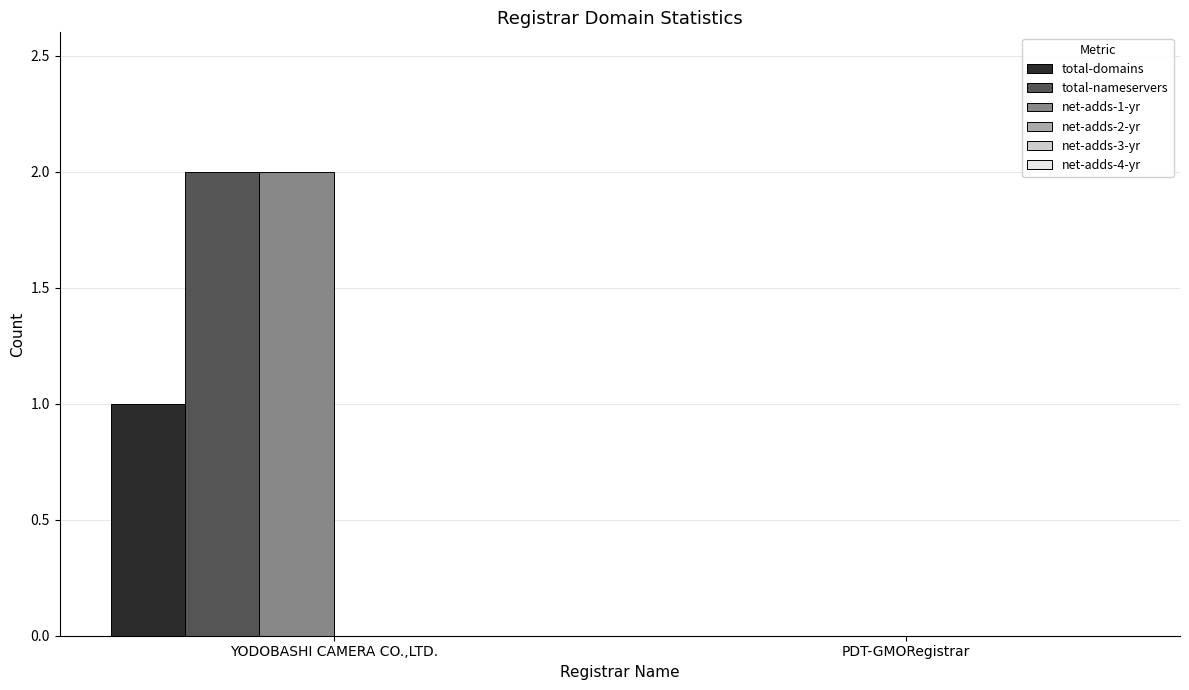

Reading right to left, list all the values displayed in this chart.

total-domains: PDT-GMORegistrar=0	YODOBASHI CAMERA CO.,LTD.=1
total-nameservers: PDT-GMORegistrar=0	YODOBASHI CAMERA CO.,LTD.=2
net-adds-1-yr: PDT-GMORegistrar=0	YODOBASHI CAMERA CO.,LTD.=2